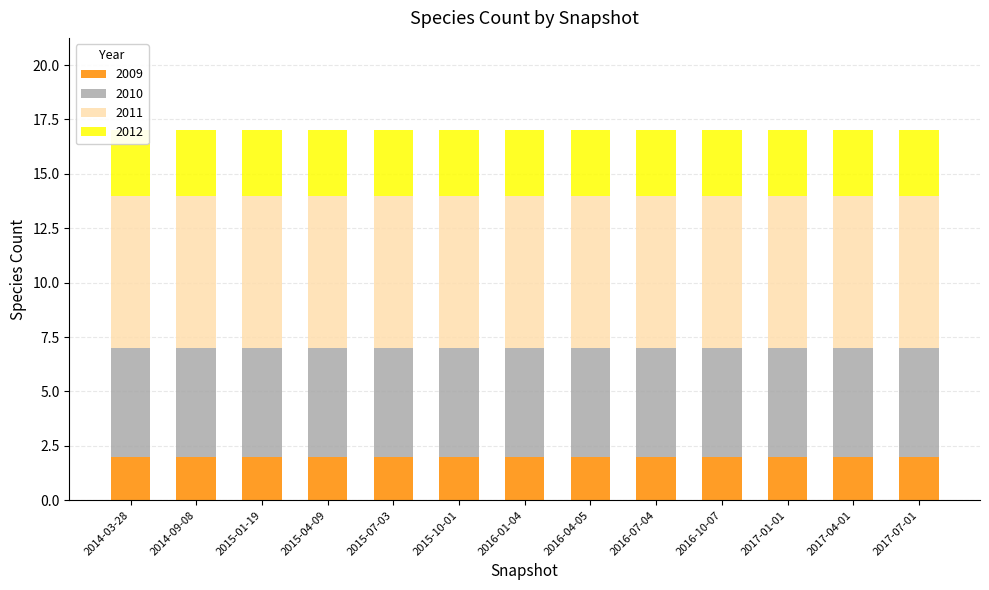

What is the greatest value displayed?

7